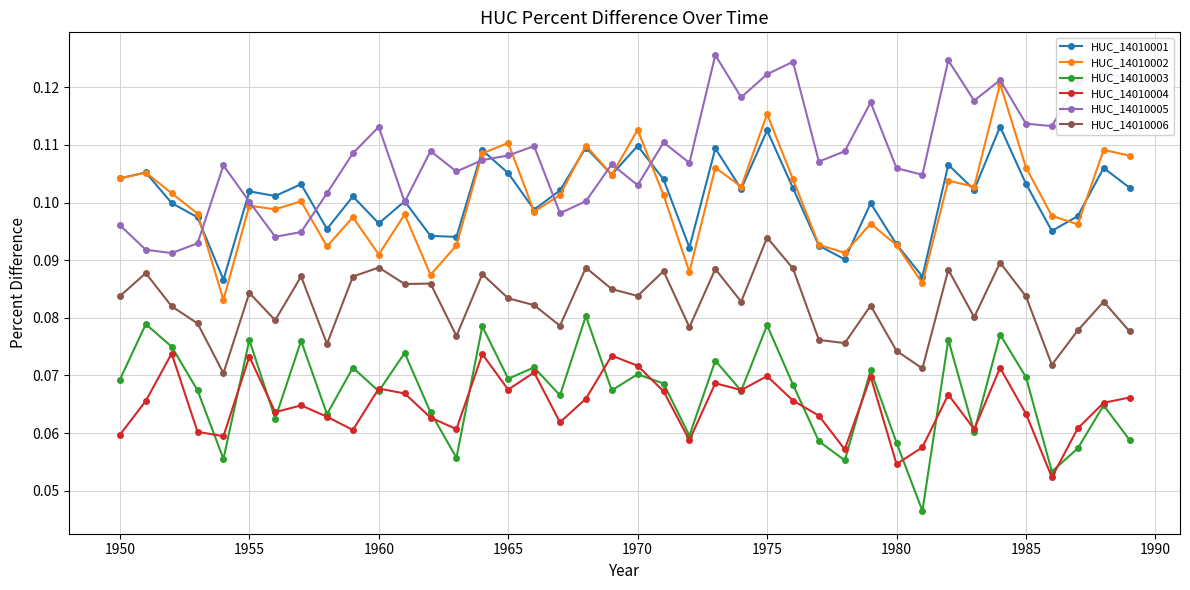

True or false: HUC_14010001 and HUC_14010004 intersect in this chart.

False